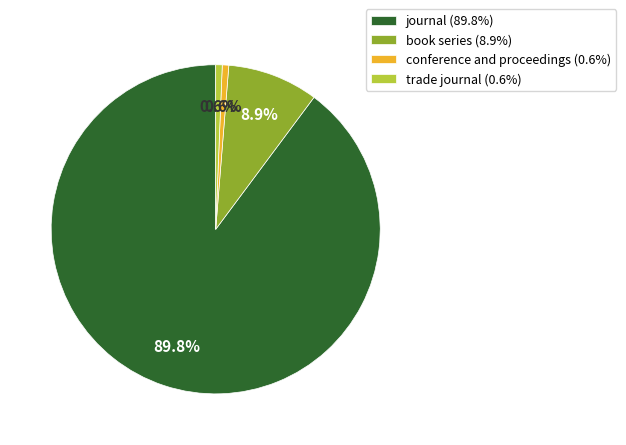

To the nearest percent, what is the combined percentage of book series and journal?

99%